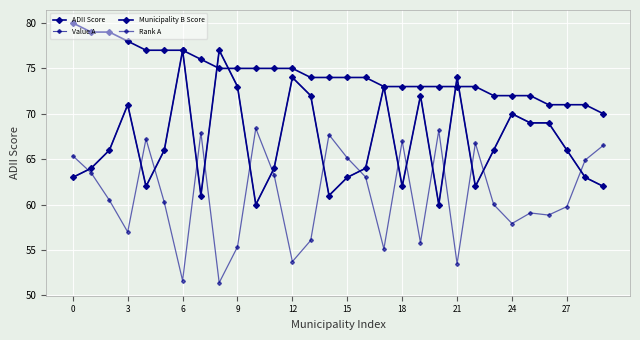

What is the difference between the maximum and minimum values in the ADII Score series?

17.0